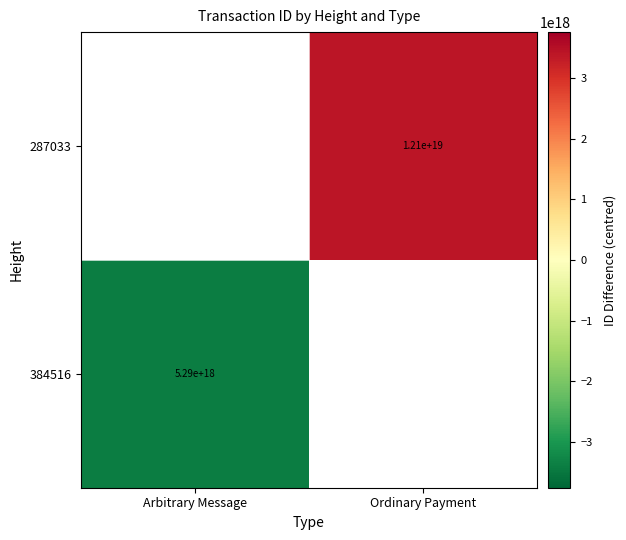

Is it true that 287033 equals 20178446303604371456 at Ordinary Payment?

False